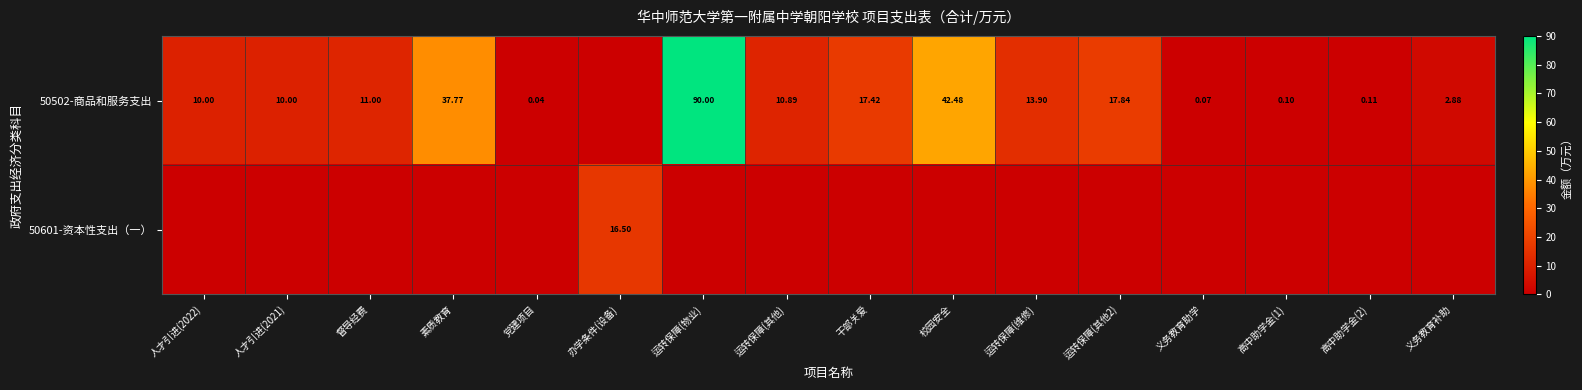

Which series has the largest total across all categories?

50502-商品和服务支出